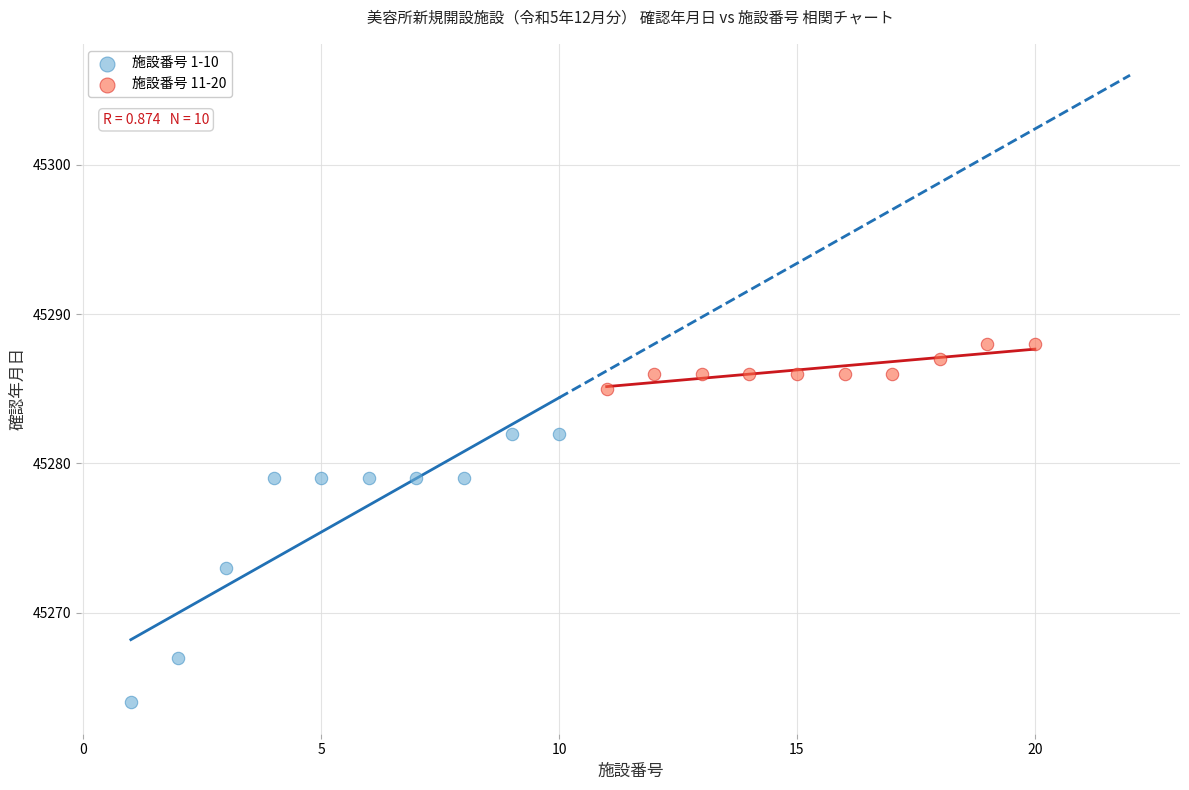

Which series reaches the minimum Y coordinate?

施設番号 1-10